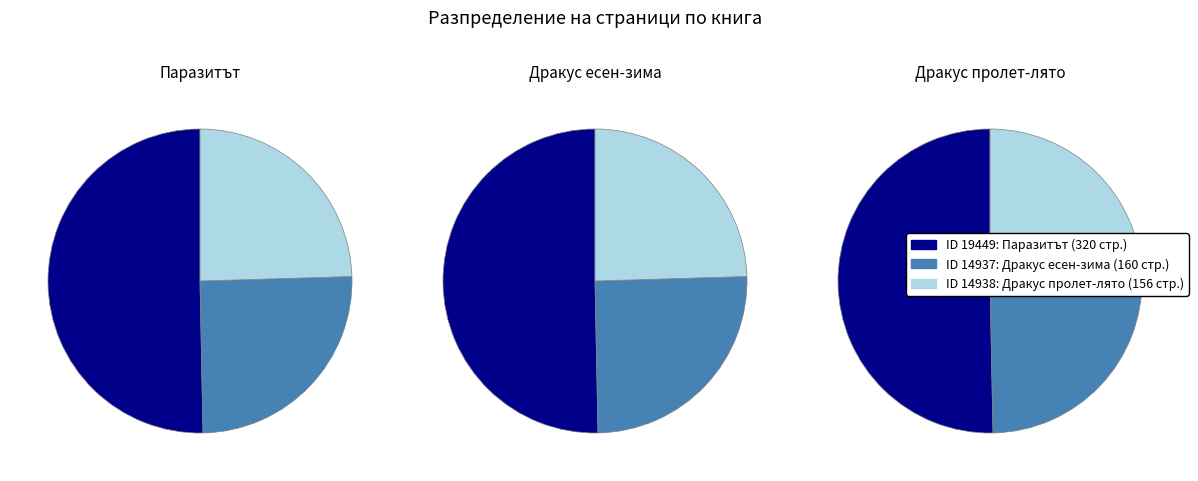

To the nearest percent, what portion does 19449 represent?

50%